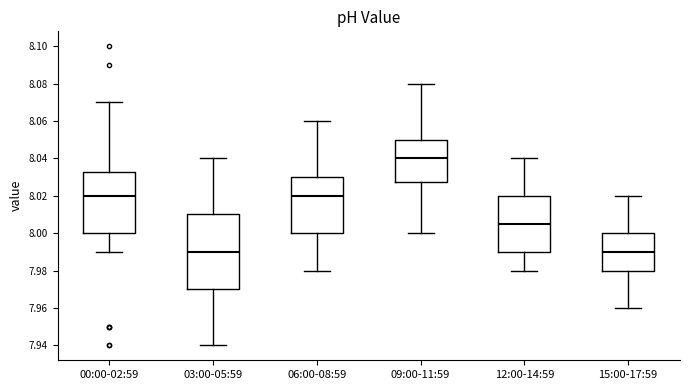

Where is the lower edge of the box for 15:00-17:59 on the y-axis? The values are not printed on the chart, so give them approximately, as read against the axis.

7.980